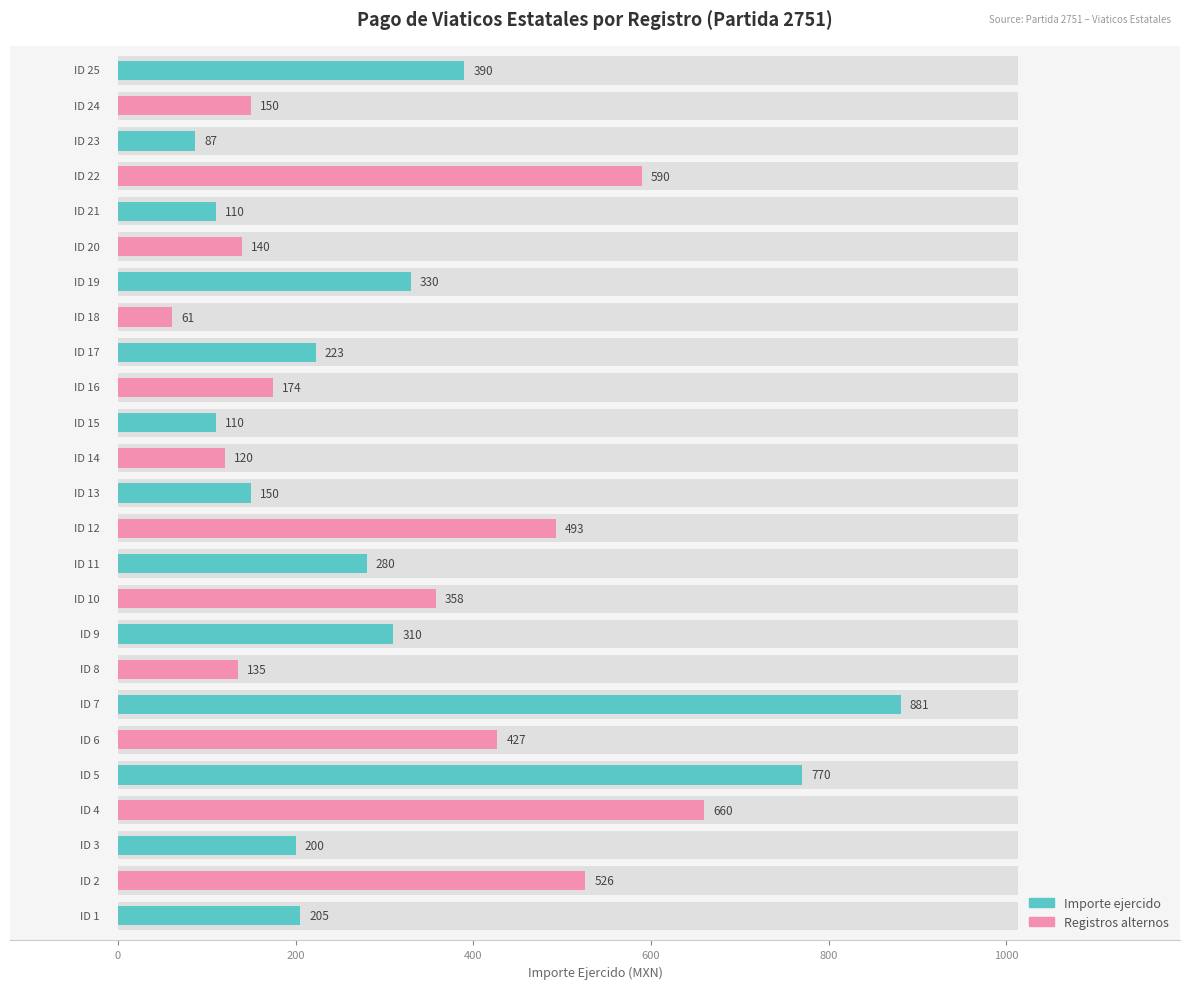

What is the sum of all values?

7879.5